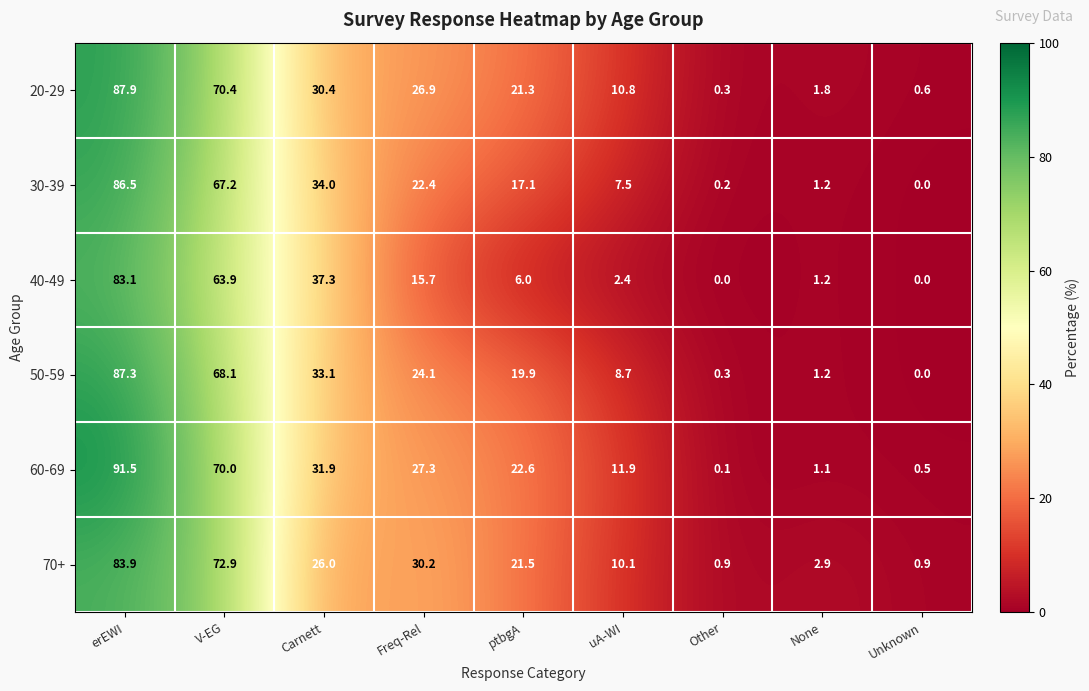

How many data points in 70+ are less than 21?

4